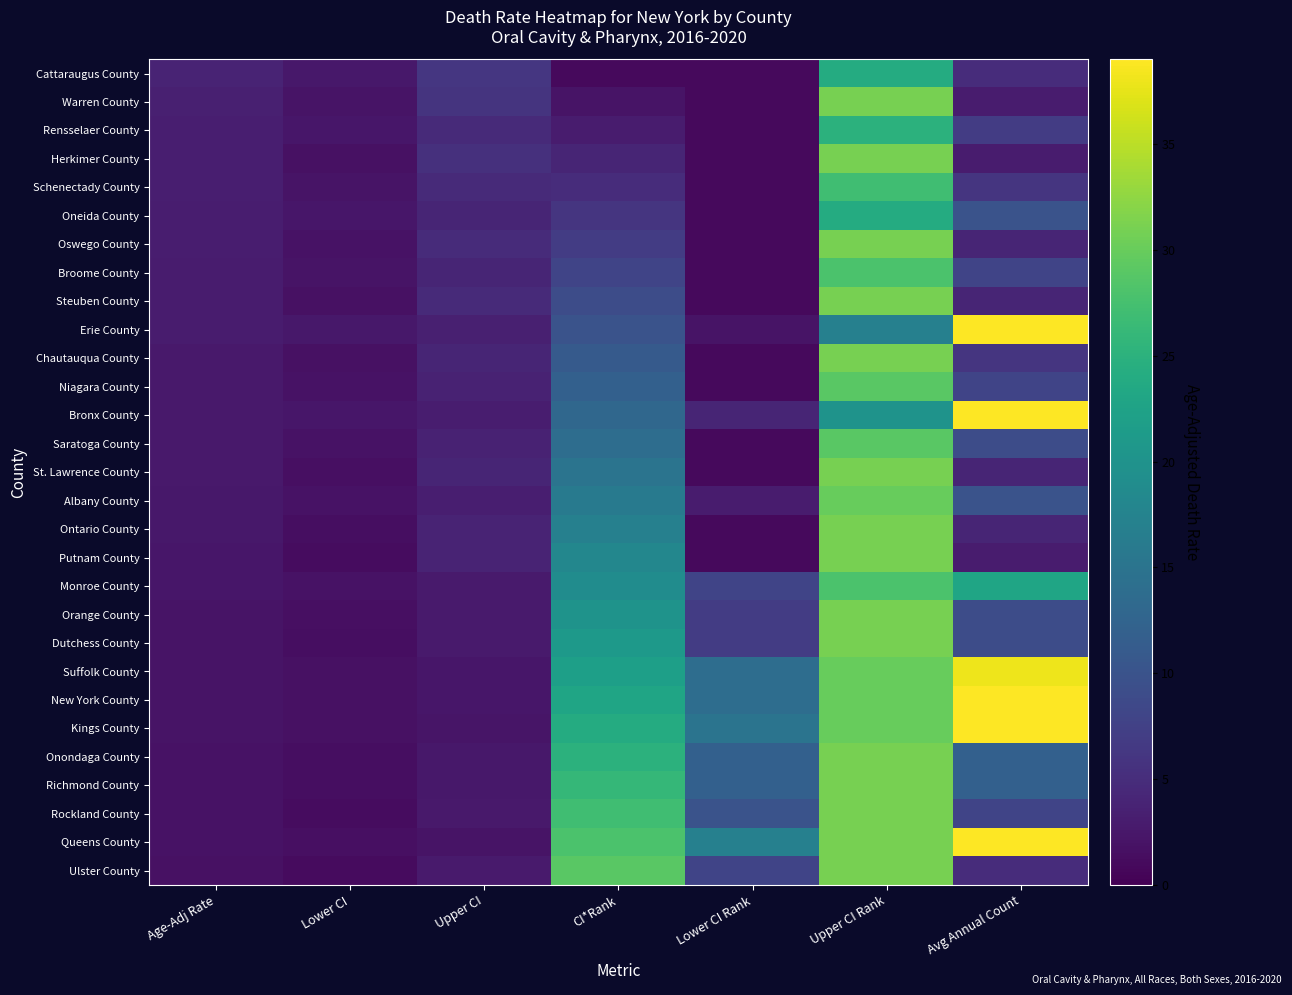

Rank the series at Upper CI Rank from lowest to highest value.

Erie County, Bronx County, Cattaraugus County, Oneida County, Rensselaer County, Schenectady County, Broome County, Monroe County, Niagara County, Saratoga County, Albany County, Suffolk County, New York County, Kings County, Warren County, Herkimer County, Oswego County, Steuben County, Chautauqua County, St. Lawrence County, Ontario County, Putnam County, Orange County, Dutchess County, Onondaga County, Richmond County, Rockland County, Queens County, Ulster County